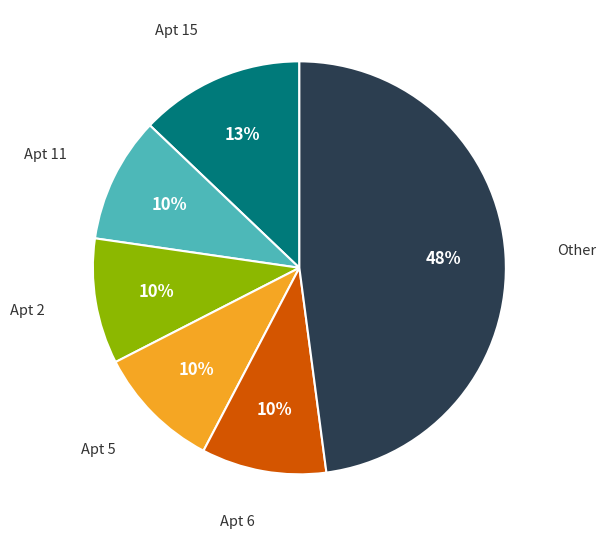

To the nearest percent, what is the difference between the largest and smallest slice percentages?

38%